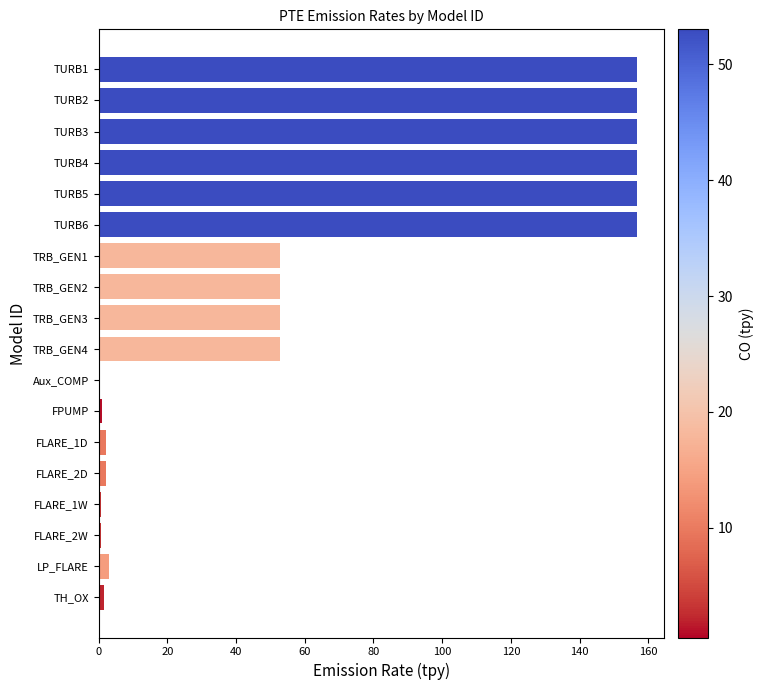

What is the greatest value displayed?

156.7